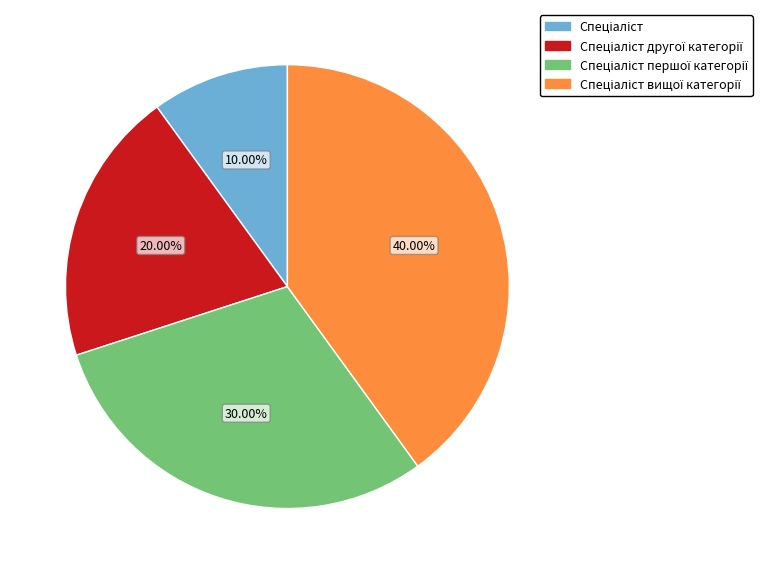

Is there any slice that represents more than half of the pie?

No